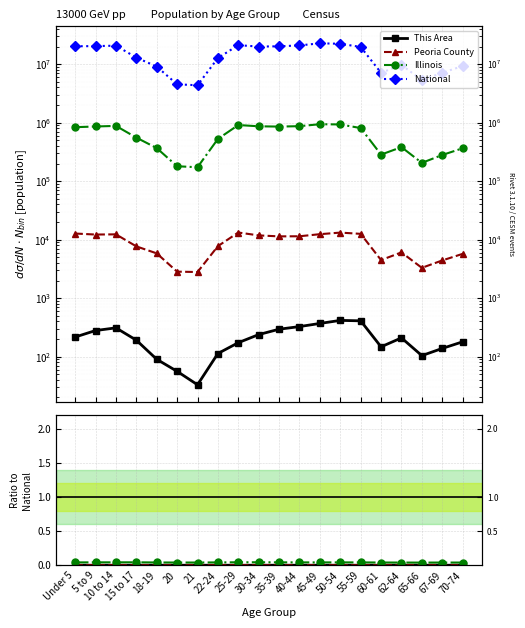

True or false: Illinois and This Area intersect in this chart.

False